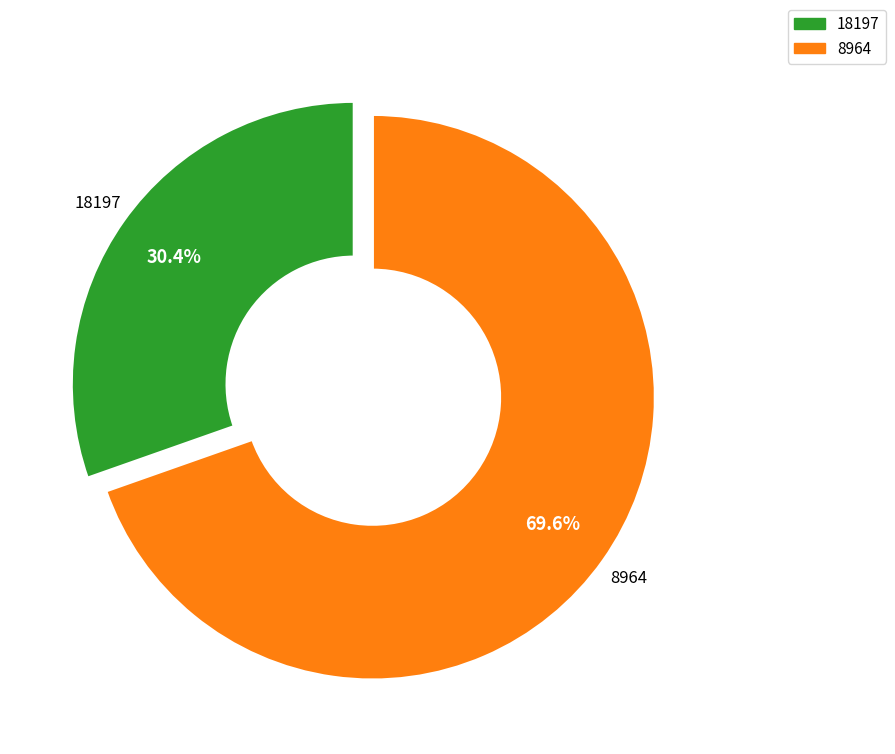

Which slice is the largest?

8964